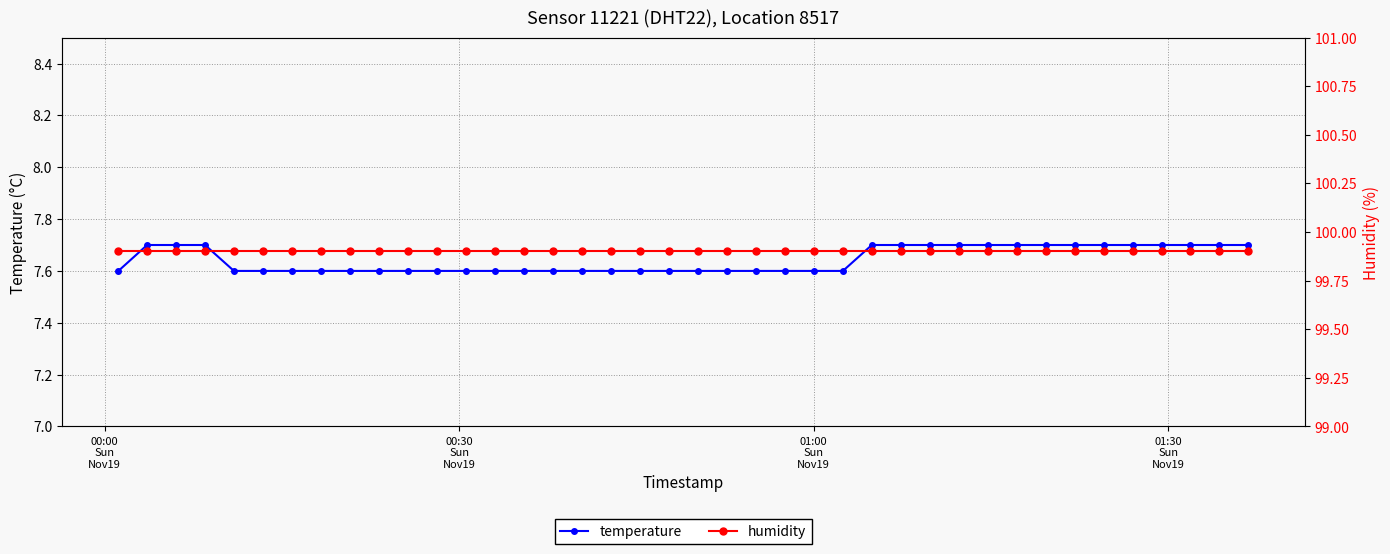

What is the value of the humidity point at the 38th from the left?

99.9